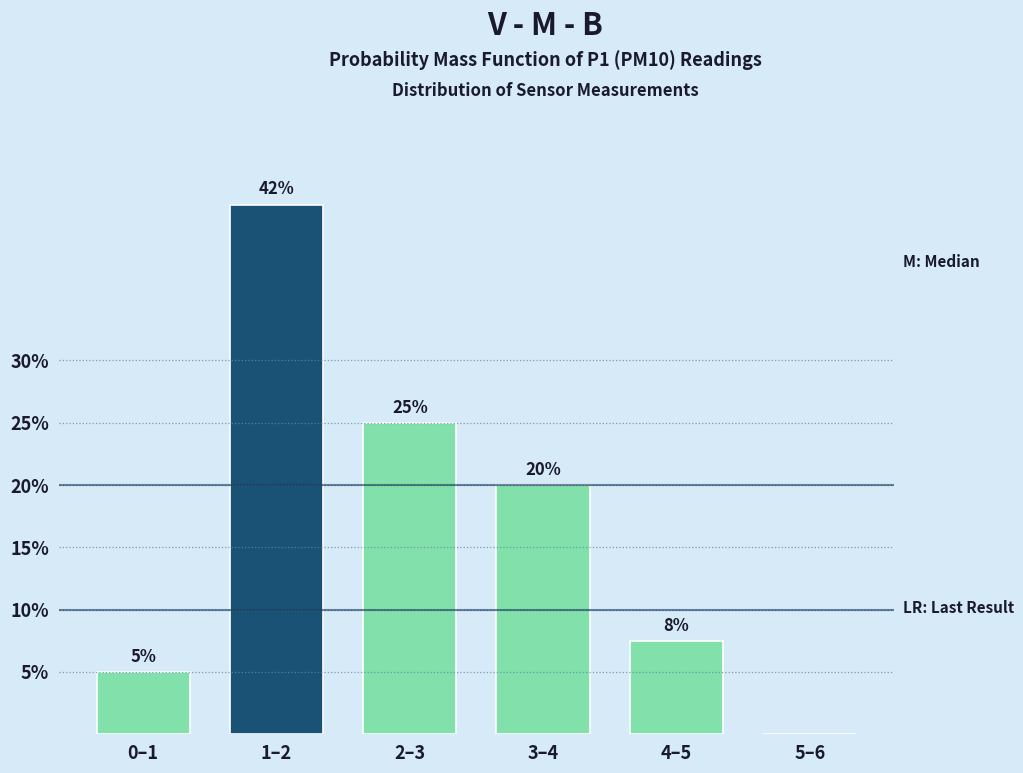

Read the value at 1–2.

42.5